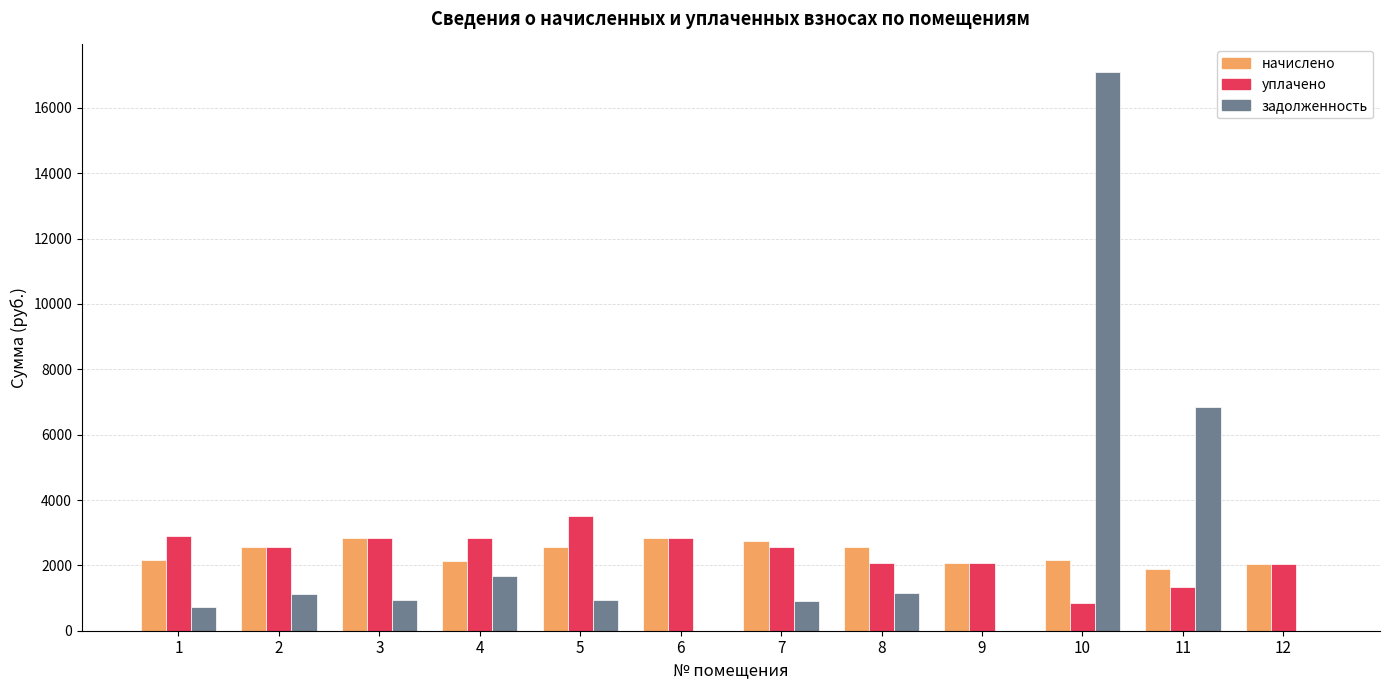

What is the maximum value for уплачено?

3510.8